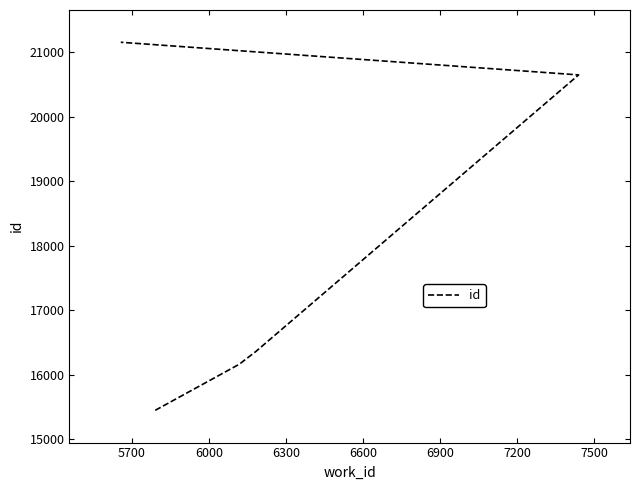

True or false: the data has more than 2 interior local peaks.

False